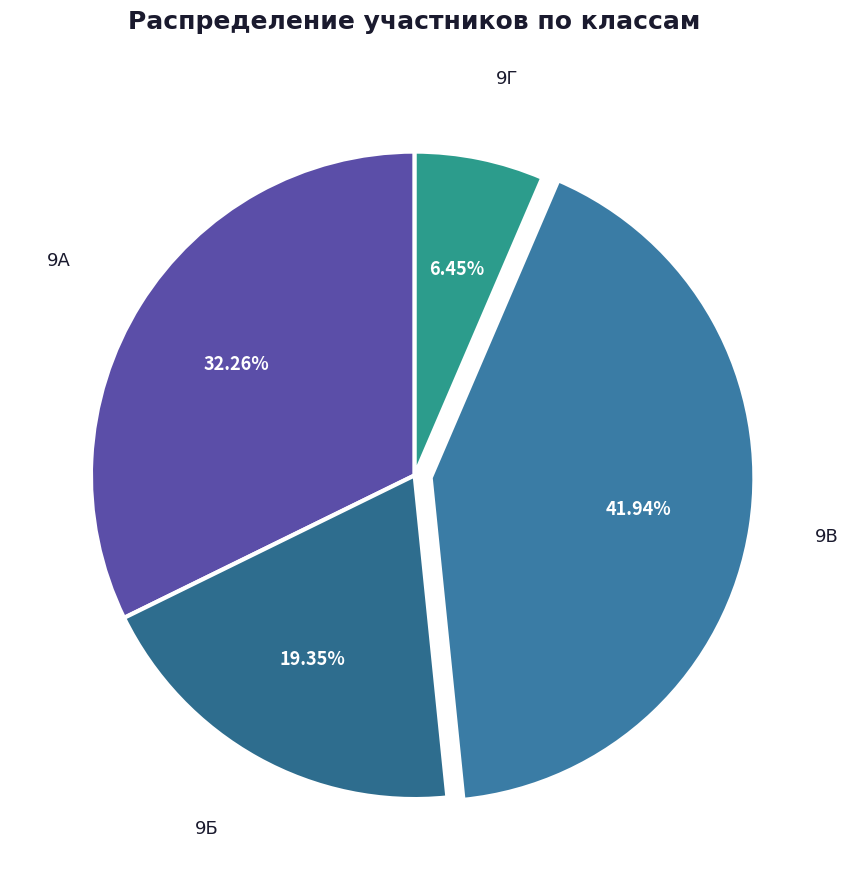

How many slices are in this pie chart?

4